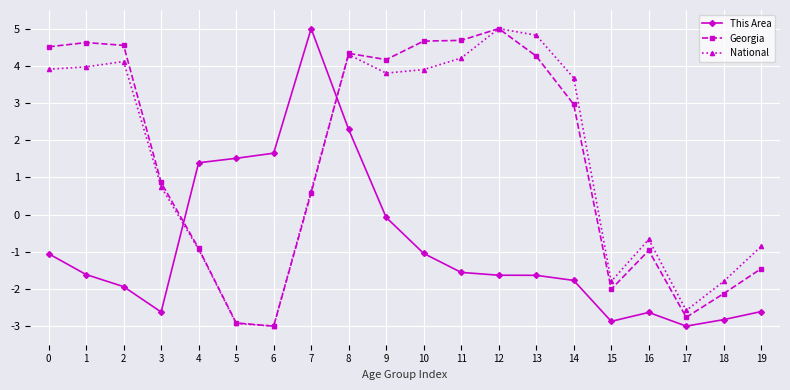

At 1, list the series in order from largest to smallest.

Georgia, National, This Area